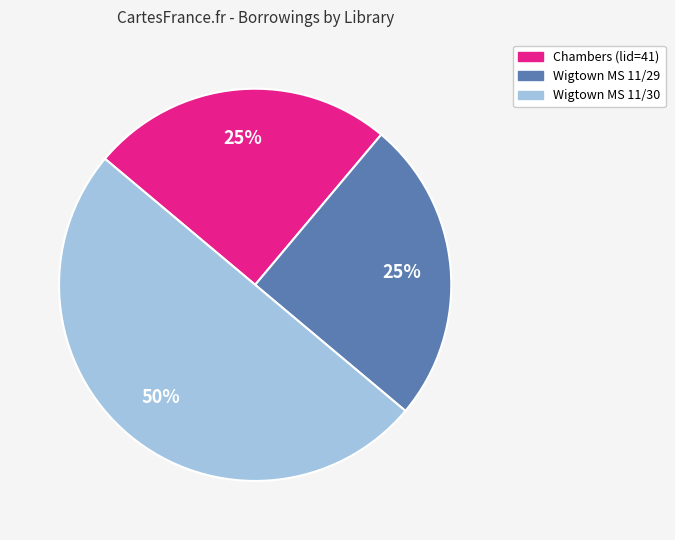

To the nearest percent, what portion does Chambers (lid=41) represent?

25%